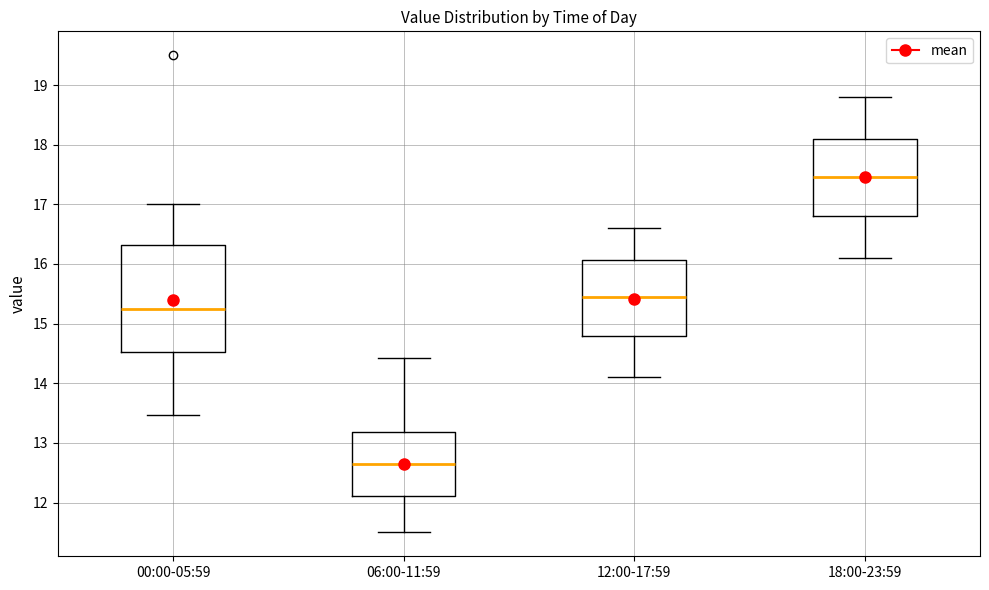

Reading left to right, read every box against the y-axis: the position of its median line, the range the box covers, and the ends of its whiskers. The values are not printed on the chart, so give them approximately, as read against the axis.

00:00-05:59: median 15.3, box 14.5 to 16.3, whiskers 13.5 to 17.0
06:00-11:59: median 12.7, box 12.1 to 13.2, whiskers 11.5 to 14.4
12:00-17:59: median 15.5, box 14.8 to 16.1, whiskers 14.1 to 16.6
18:00-23:59: median 17.5, box 16.8 to 18.1, whiskers 16.1 to 18.8